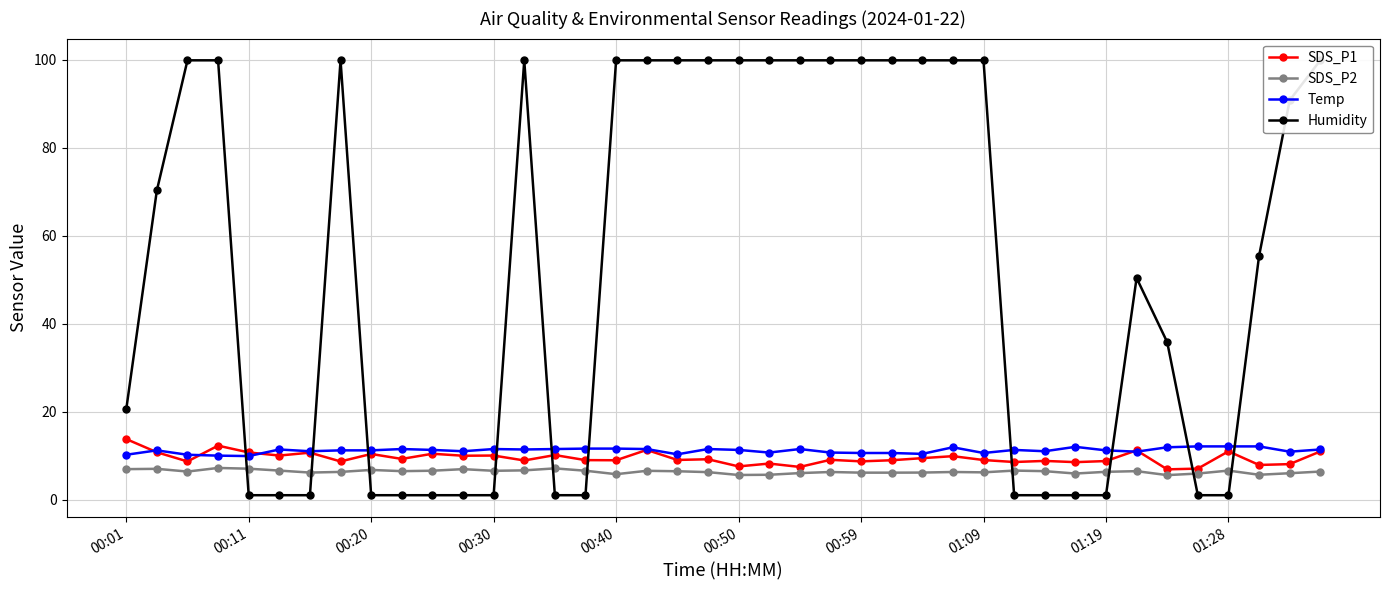

True or false: Temp has more than 0 interior local peaks.

True